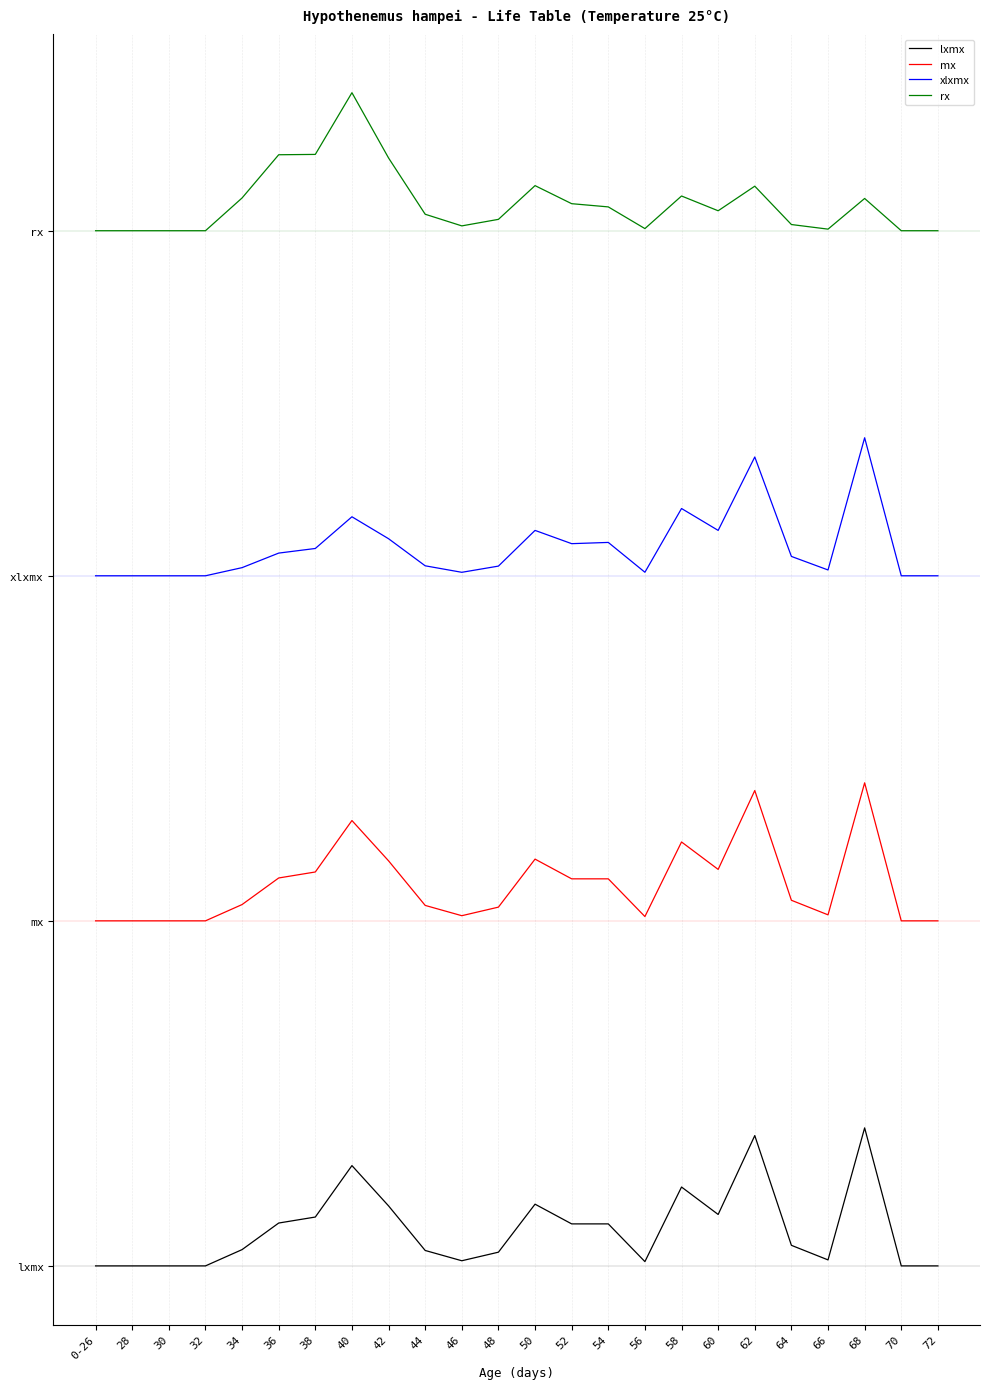

Which series has the largest total across all categories?

rx